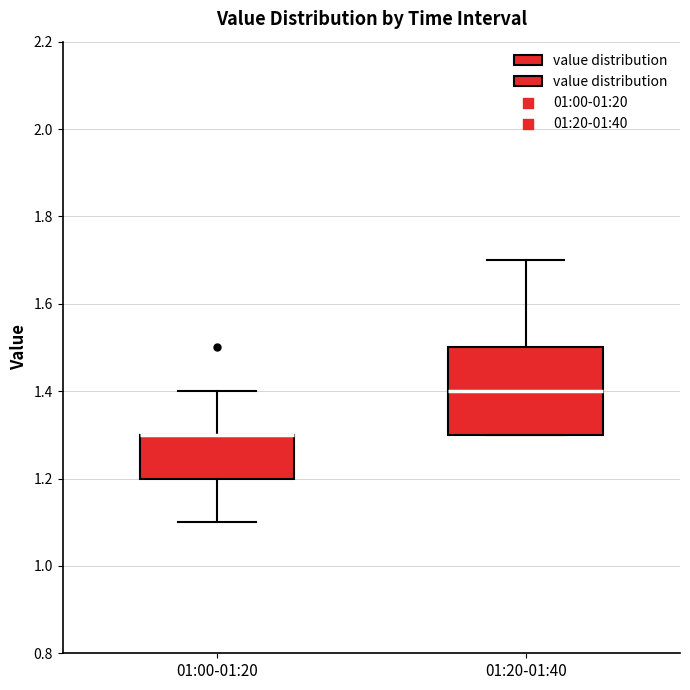

Where is the lower edge of the box for 01:20-01:40 on the y-axis? The values are not printed on the chart, so give them approximately, as read against the axis.

1.3